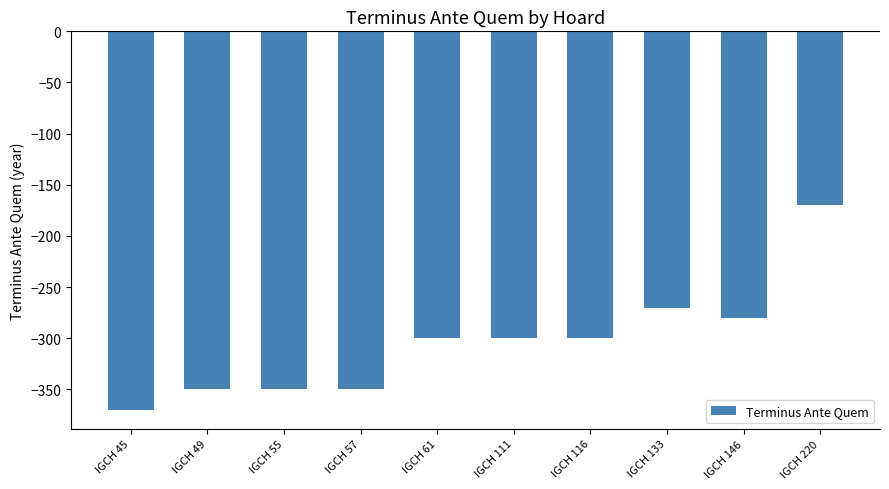

Count the number of data series in this chart.

1